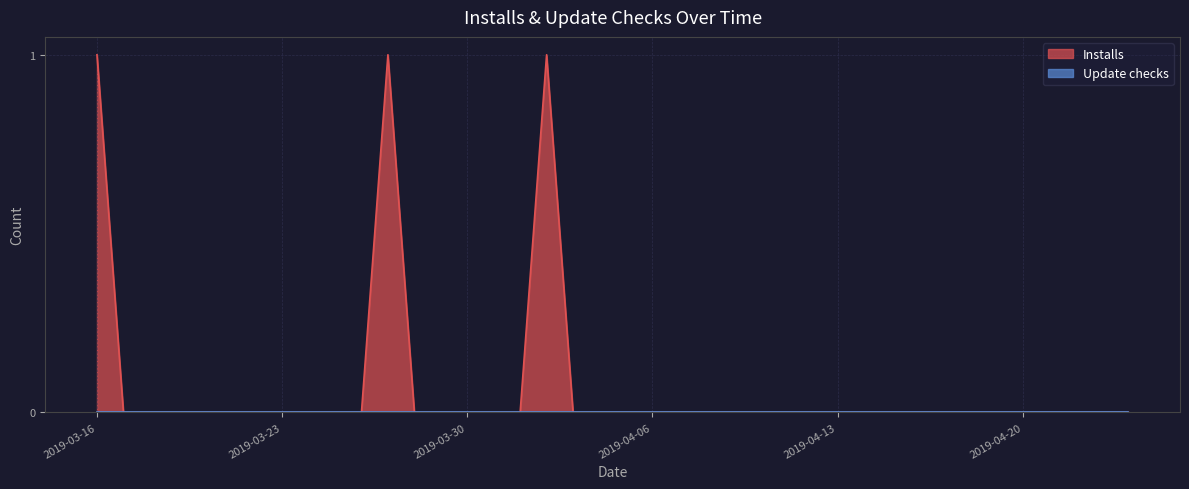

What position from the right is 2019-03-23?

33